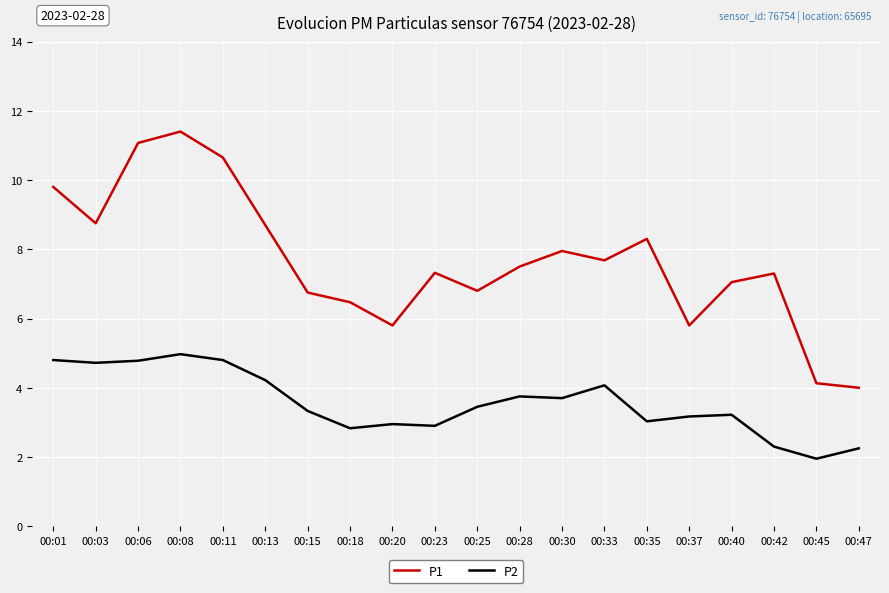

Rank the series at 00:20 from highest to lowest value.

P1, P2